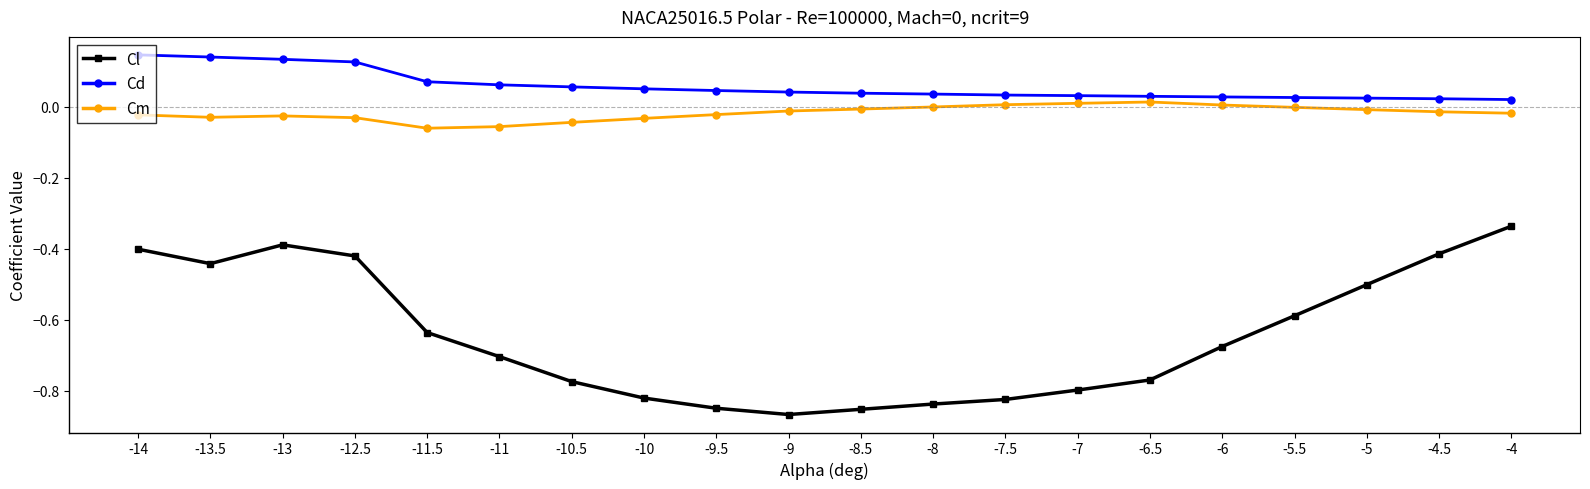

True or false: Cm has more than 0 points higher than both neighbors.

True